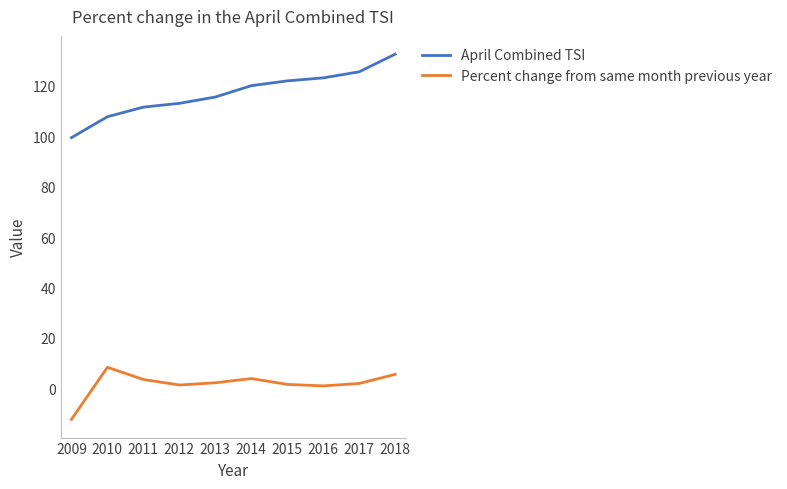

Rank the series by their maximum value, from highest to lowest.

April Combined TSI, Percent change from same month previous year